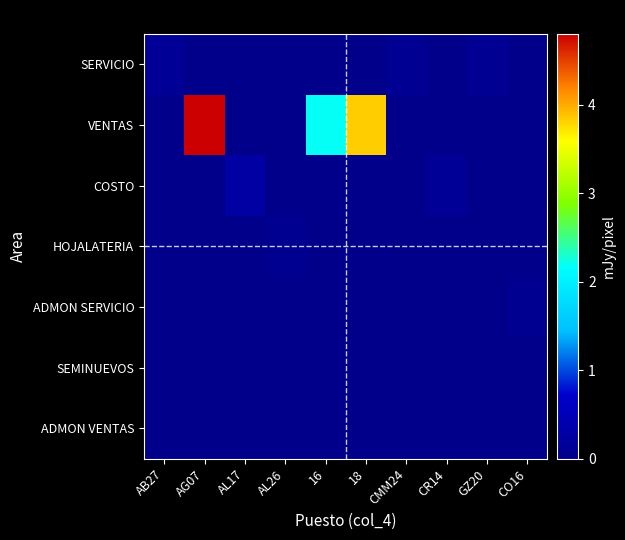

List the series in order of their peak value, lowest first.

SEMINUEVOS, ADMON VENTAS, ADMON SERVICIO, HOJALATERIA, SERVICIO, COSTO, VENTAS